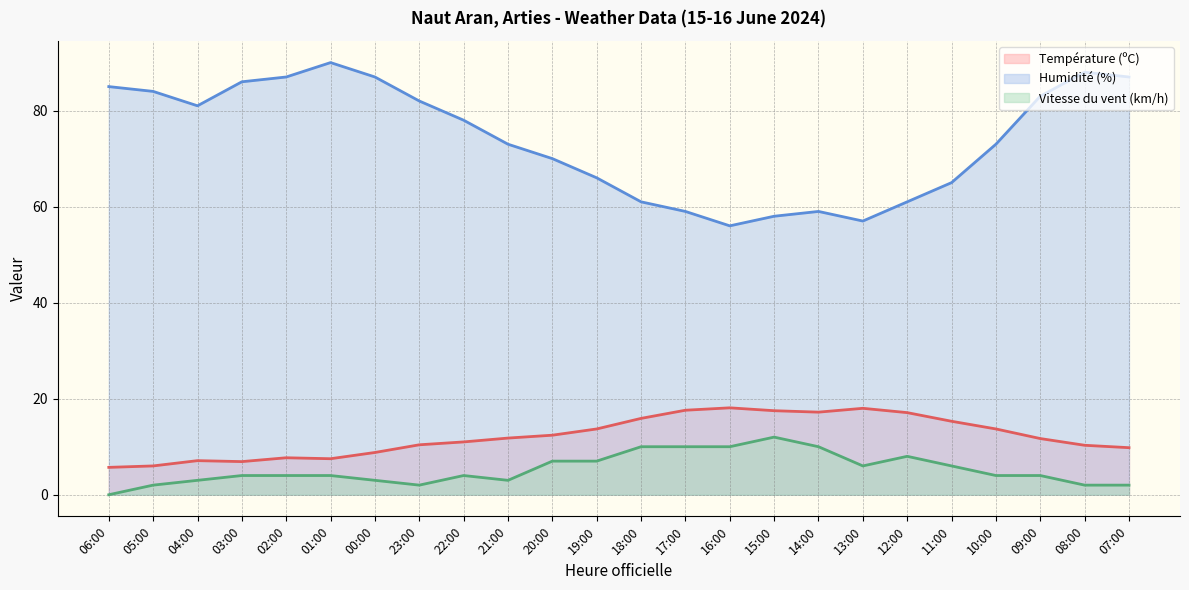

What is the value of the Température (ºC) point at the 16th from the left?

17.5